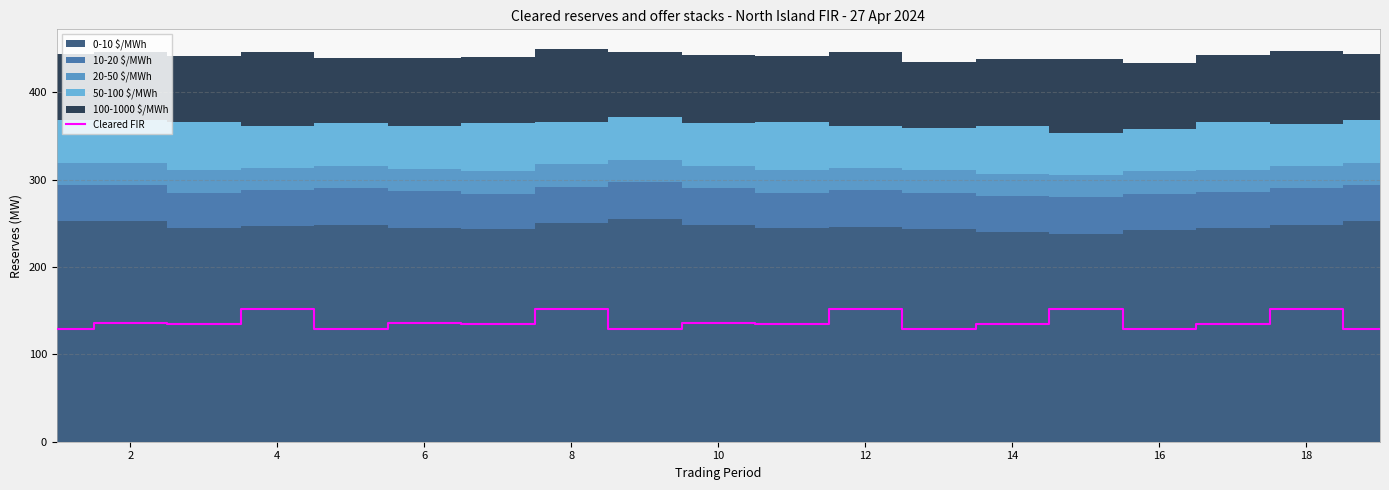

How many values exceed 134?

13